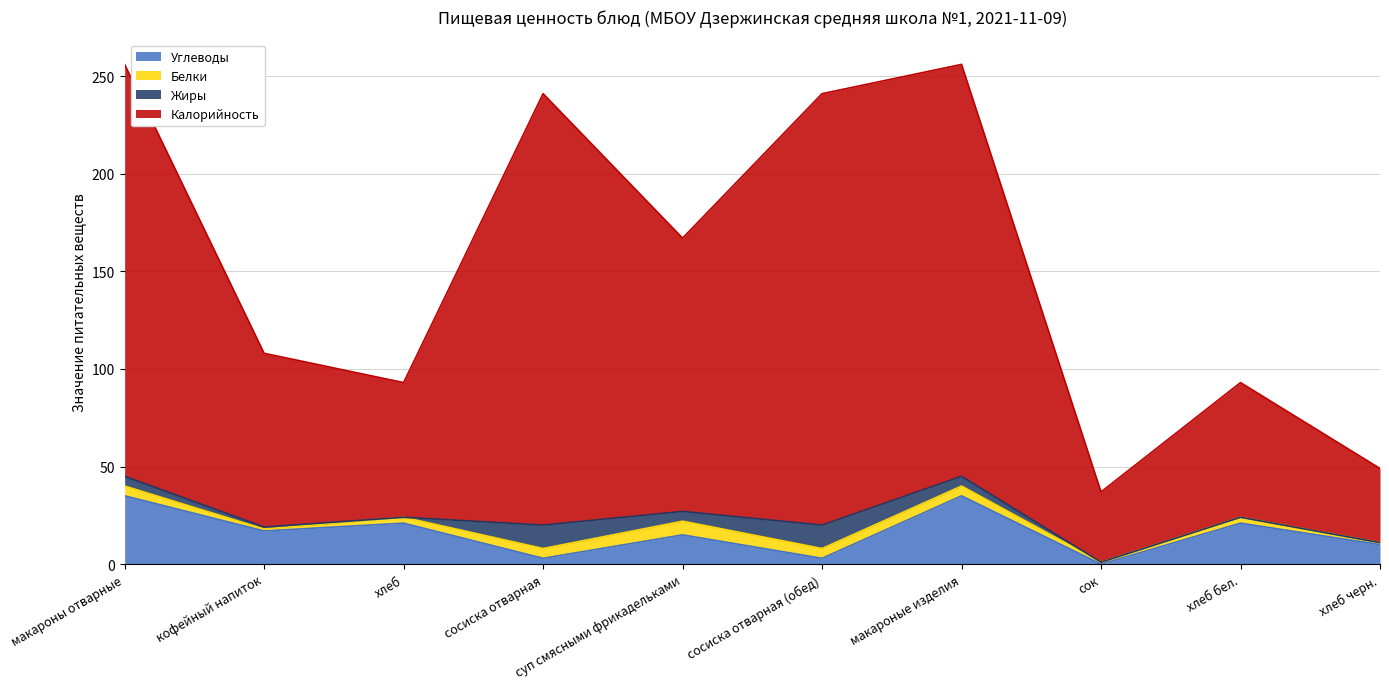

True or false: Калорийность has more than 1 interior local peaks.

True